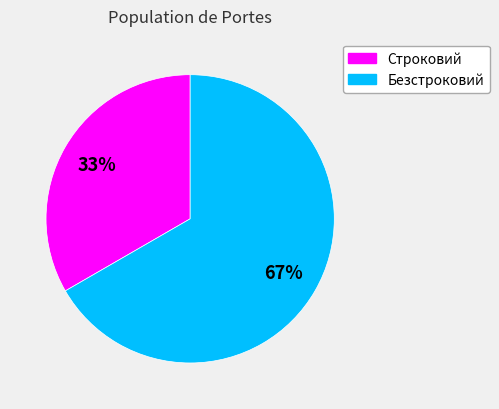

Count the number of slices in the pie.

2